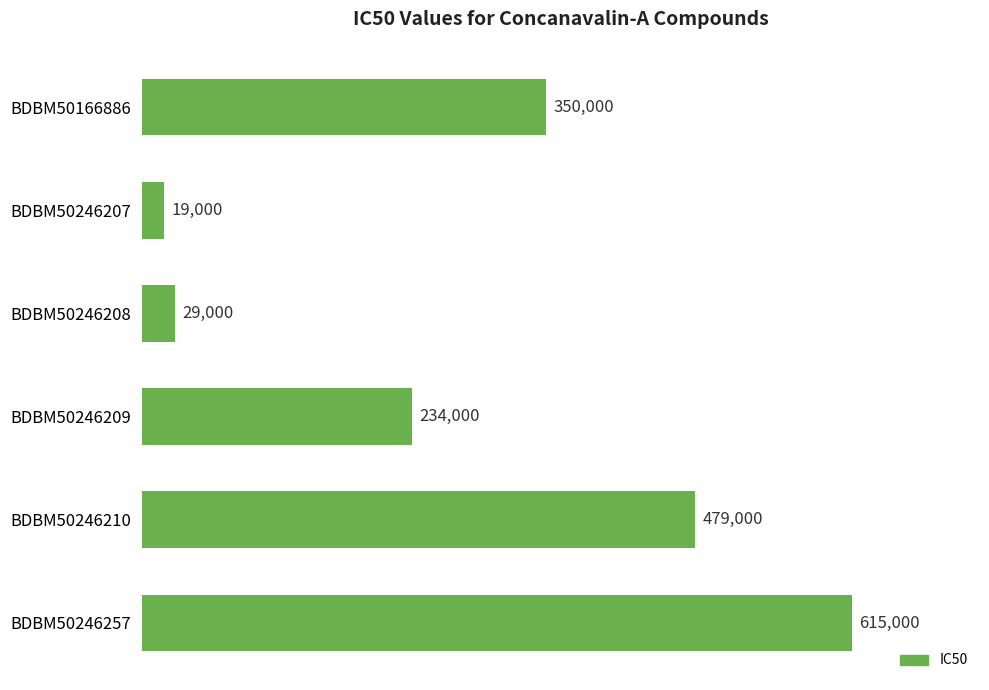

How many data points are less than 350000?

3